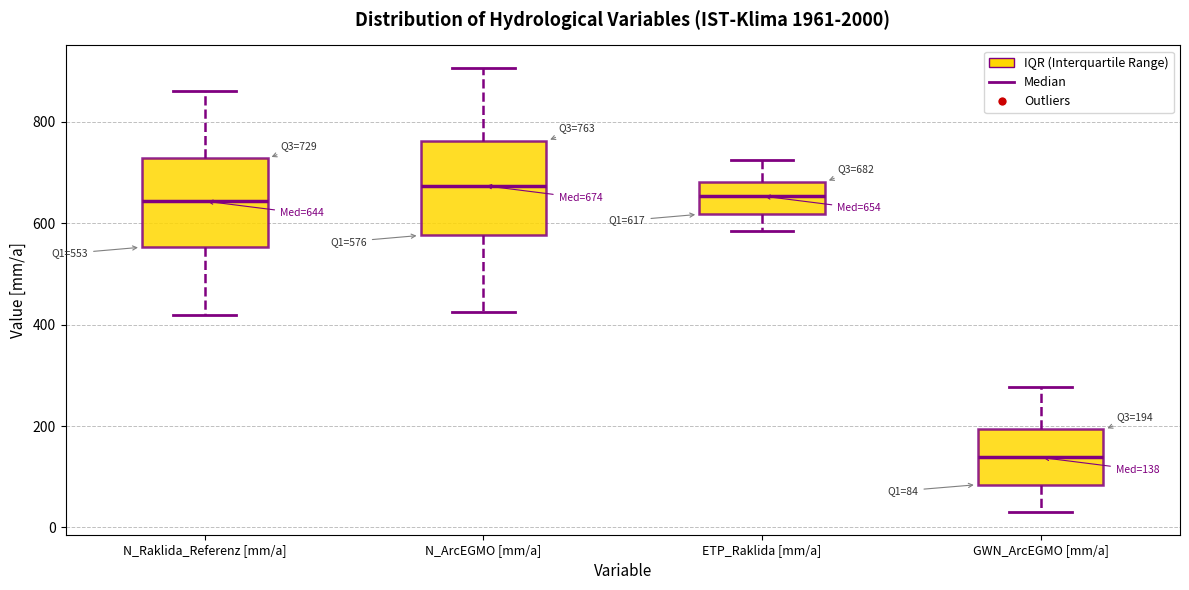

Which box's median line is the highest?

N_ArcEGMO [mm/a]